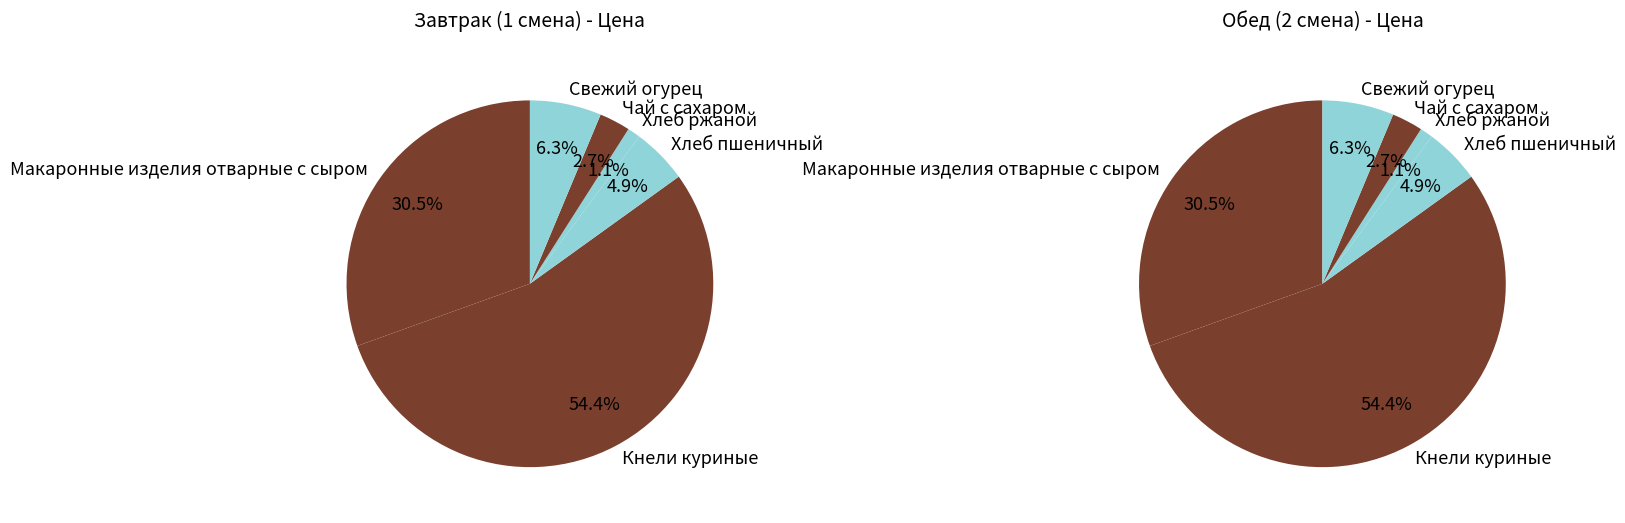

To the nearest percent, what percentage of the pie is Хлеб ржаной?

1%